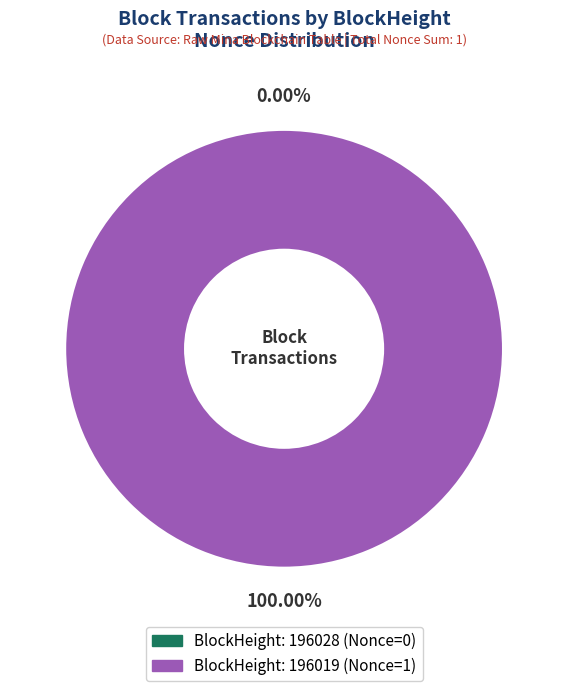

The 196028 slice represents 13% of the pie. True or false?

False